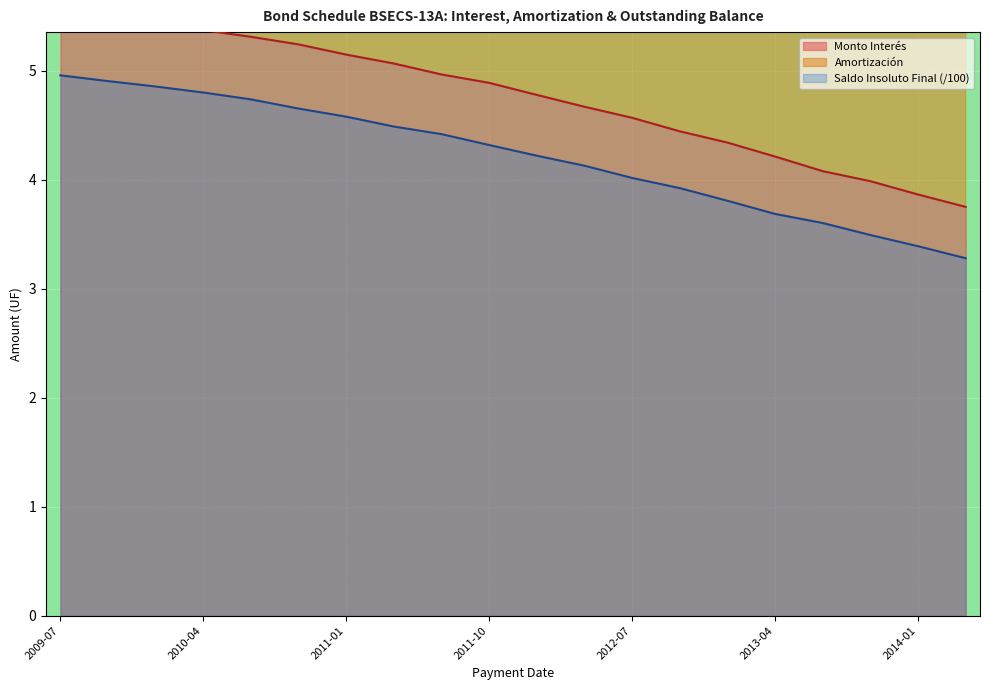

Is it true that Saldo Insoluto Final (/100) equals 4.8 at 2010-04?

True